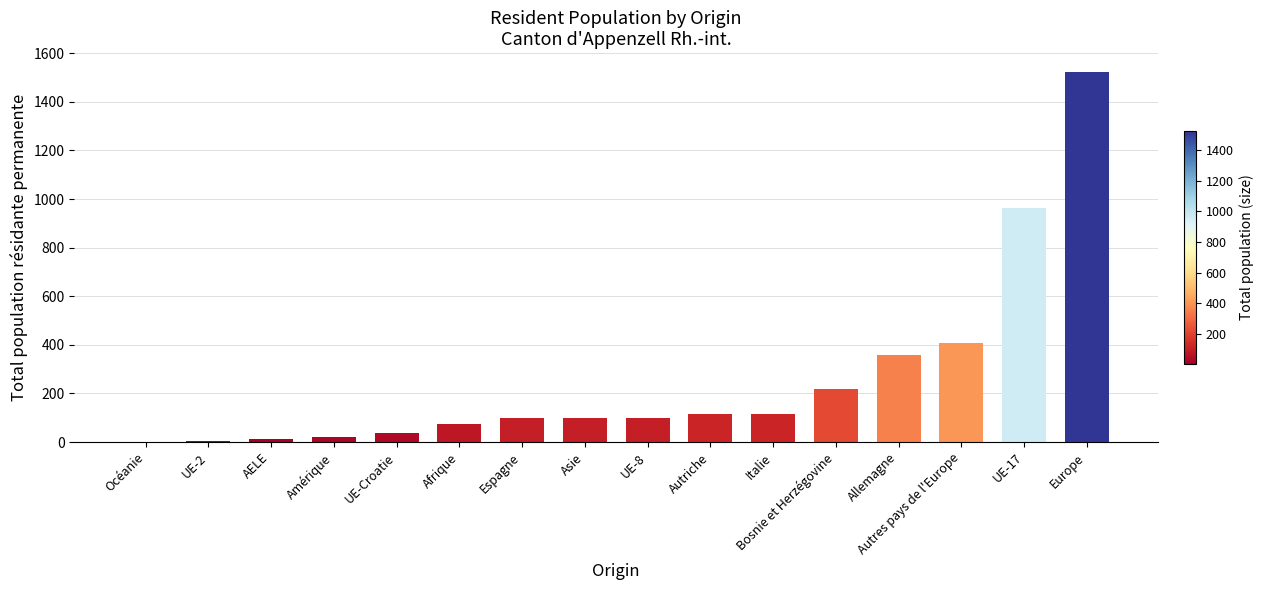

Which has a higher value, Océanie or Bosnie et Herzégovine?

Bosnie et Herzégovine